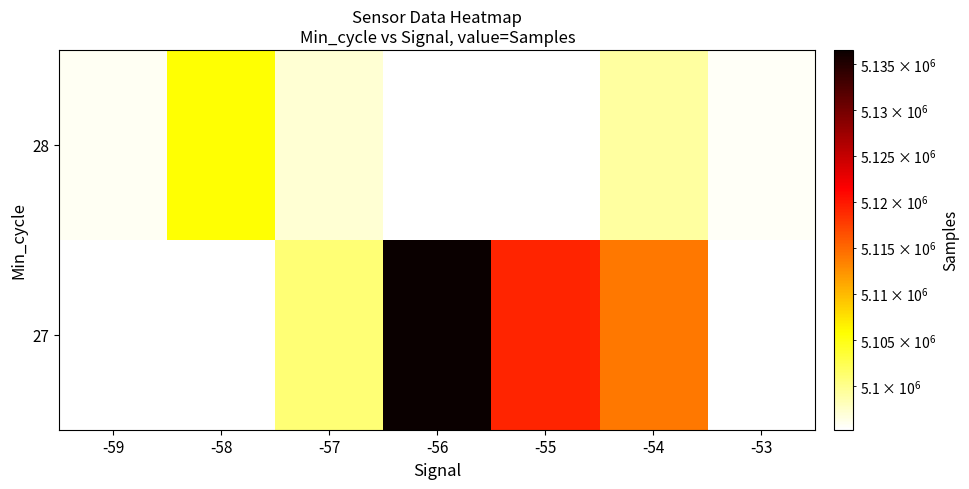

How many values in 27 are above zero?

4